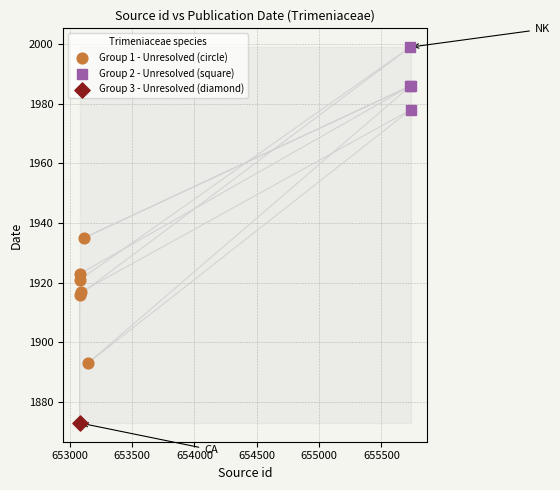

What are all the series names shown in the legend?

Group 1 - Unresolved (circle), Group 2 - Unresolved (square), Group 3 - Unresolved (diamond)